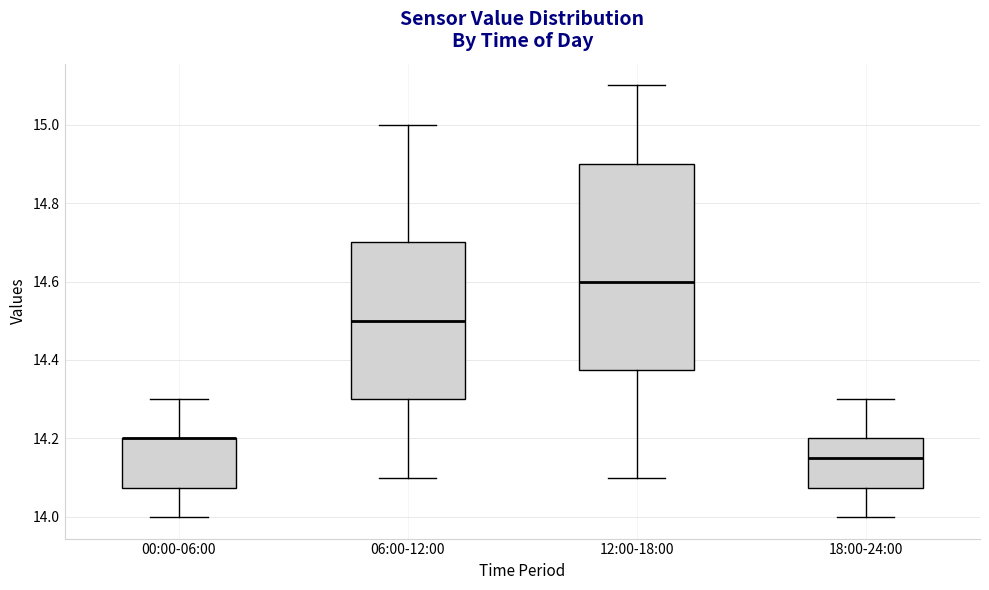

Where is the lower edge of the box for 12:00-18:00 on the y-axis? The values are not printed on the chart, so give them approximately, as read against the axis.

14.38